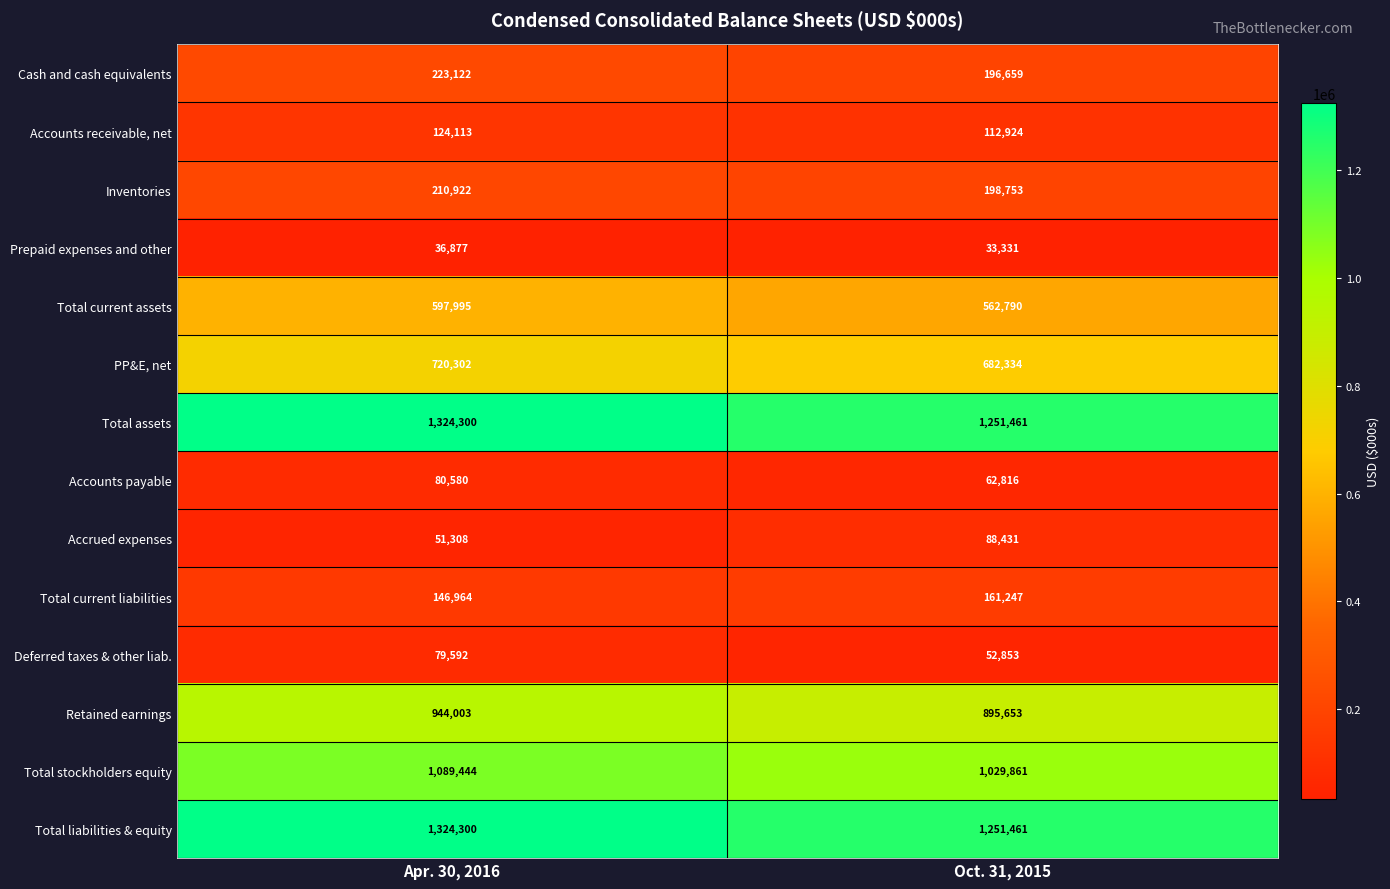

What is the difference between the maximum and minimum values in the Inventories series?

12169